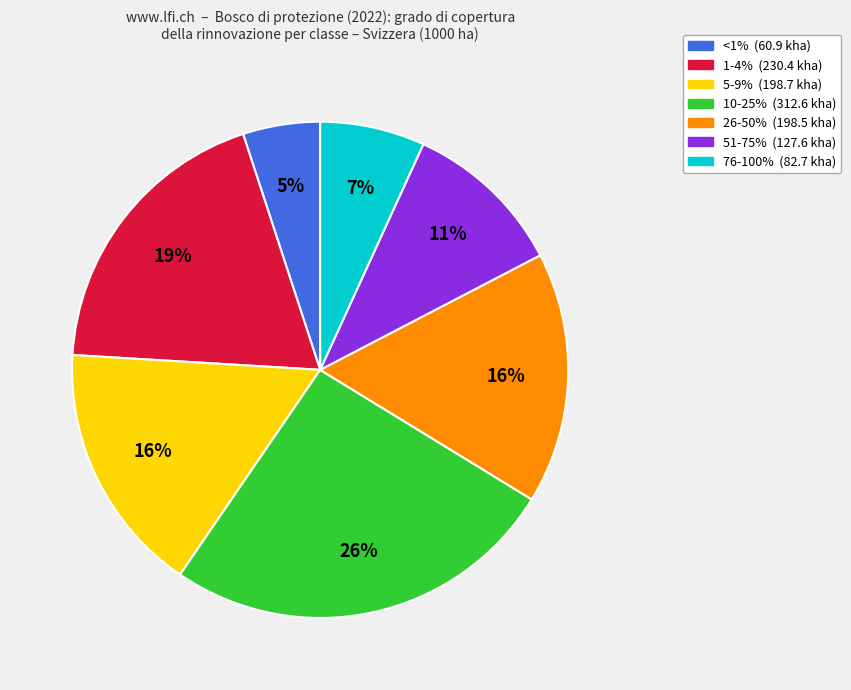

To the nearest percent, what is the combined percentage of 10-25% and 76-100%?

33%